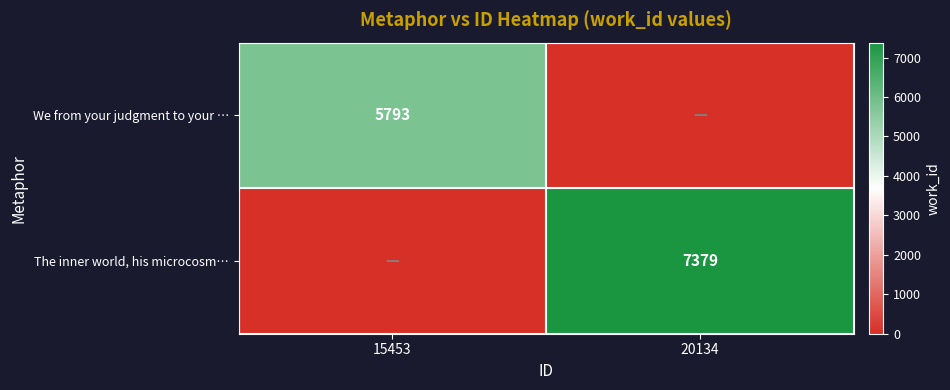

True or false: The inner world, his microcosm… has a value of 7379 at 20134.

True